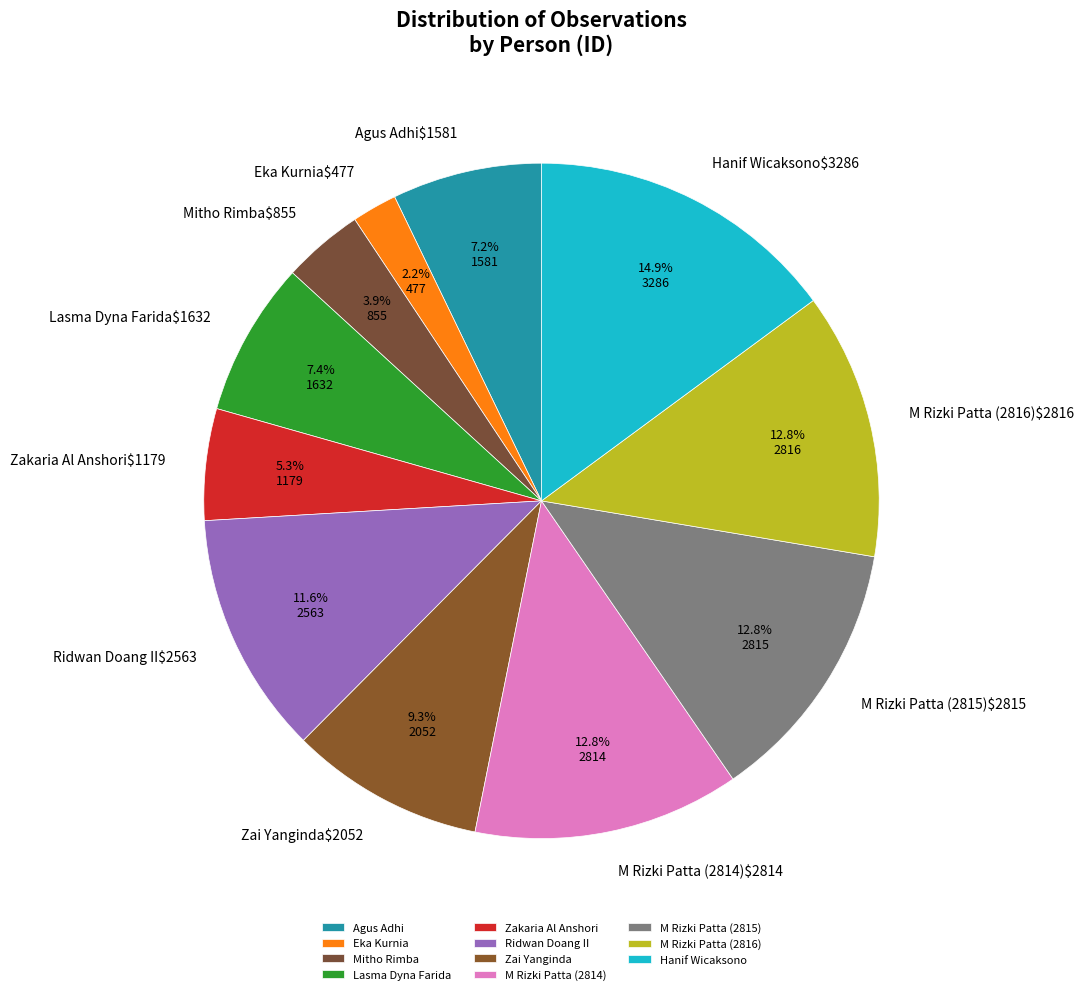

What is the change in value from Ridwan Doang II to Zai Yanginda?

-511